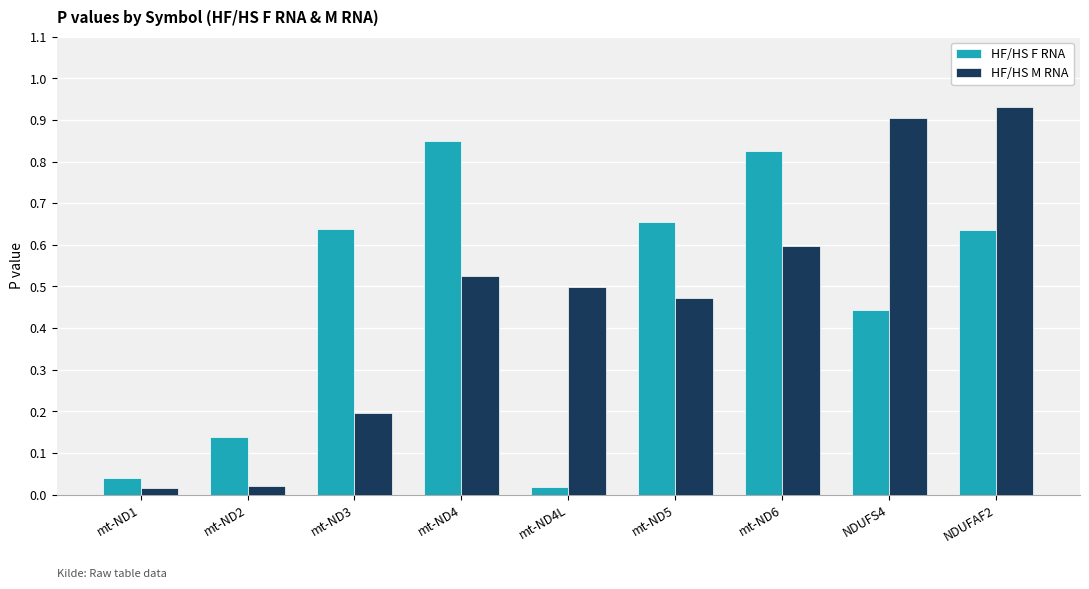

Which category has the highest value in the HF/HS F RNA series?

mt-ND4